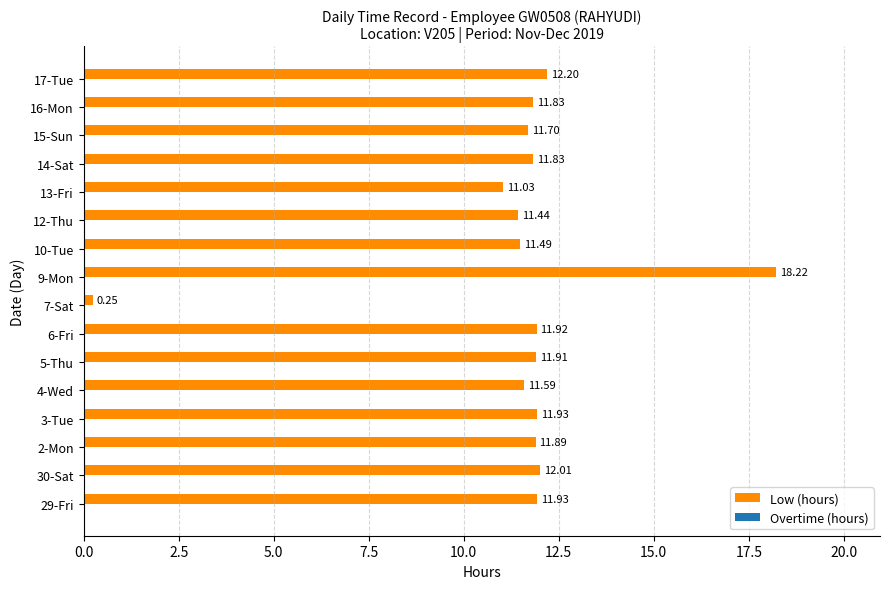

What is the ratio of the value at 3-Tue to the value at 4-Wed?

1.0